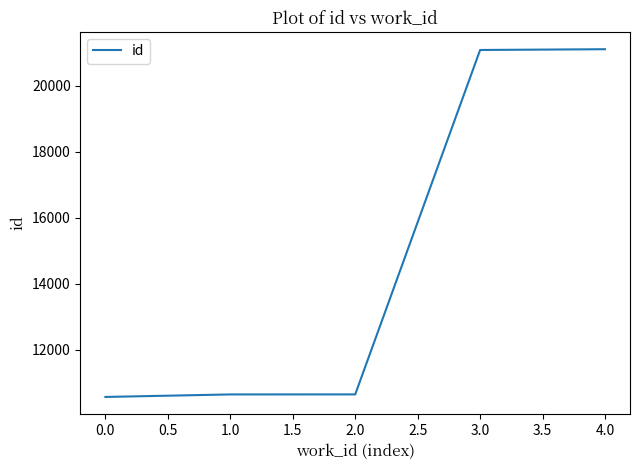

What is the ratio of the value at 2.0 to the value at 1.0?

1.0